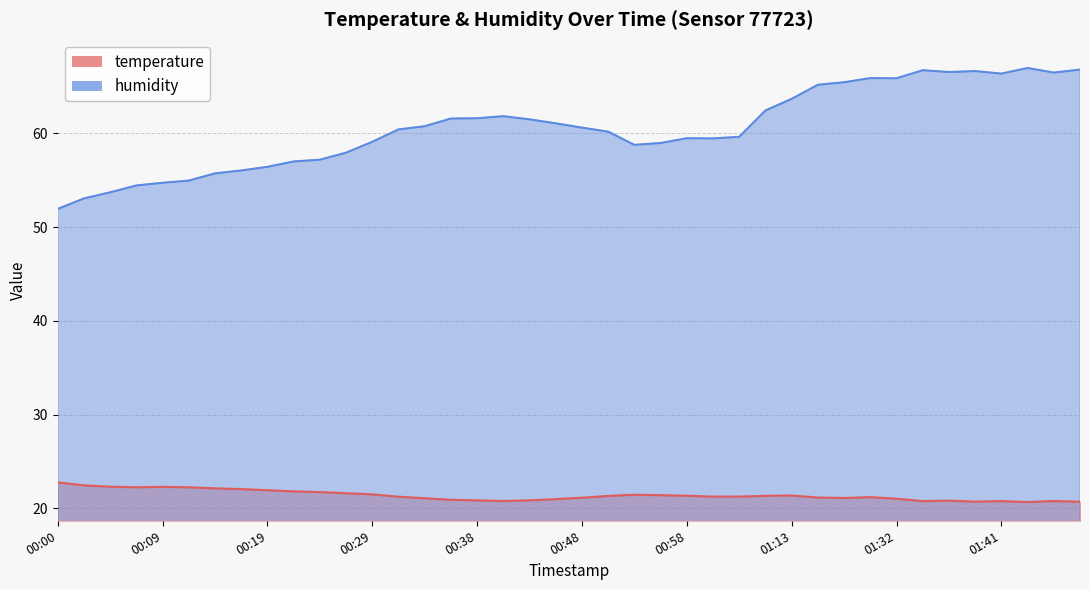

Rank the categories by humidity value from lowest to highest.

00:00, 00:02, 00:04, 00:07, 00:09, 00:12, 00:14, 00:16, 00:19, 00:21, 00:24, 00:26, 00:53, 00:55, 00:29, 01:00, 00:58, 01:03, 00:51, 00:31, 00:48, 00:34, 00:46, 00:43, 00:36, 00:38, 00:41, 01:11, 01:13, 01:16, 01:18, 01:32, 01:21, 01:41, 01:46, 01:36, 01:39, 01:34, 01:49, 01:44